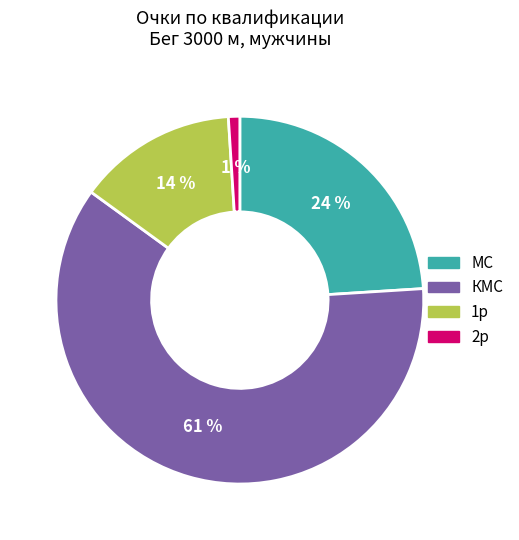

Combined, do 1р and КМС account for over 50%?

Yes